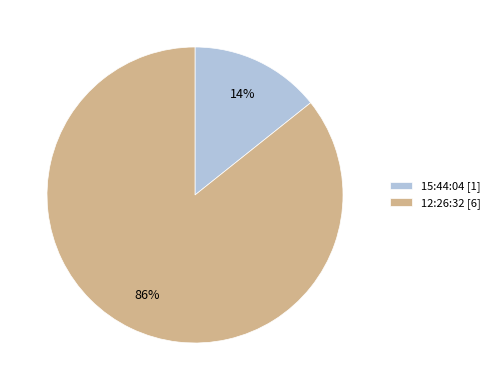

Rank the categories by value from highest to lowest.

12:26:32, 15:44:04